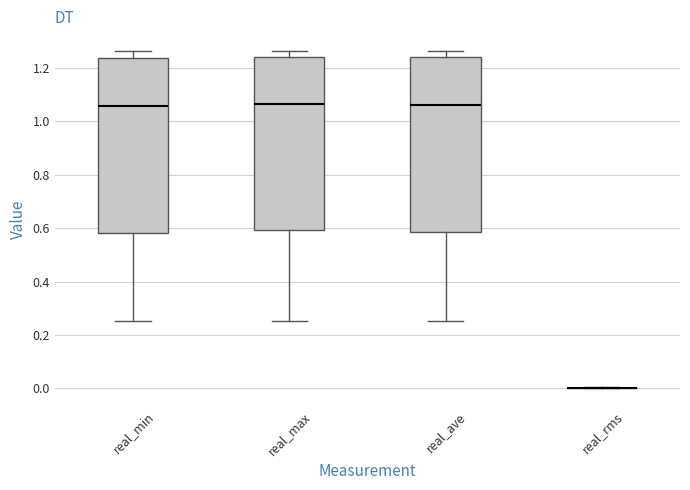

Reading left to right, transcribe this box plot: for each box, give where its median line is, the range the box spans, and where its two whiskers end, as read against the y-axis. The values are not printed on the chart, so give them approximately, as read against the axis.

real_min: median 1.06, box 0.58 to 1.24, whiskers 0.26 to 1.26
real_max: median 1.06, box 0.60 to 1.24, whiskers 0.26 to 1.26
real_ave: median 1.06, box 0.58 to 1.24, whiskers 0.26 to 1.26
real_rms: box collapsed to a line at 0.00, whiskers 0.00 to 0.00